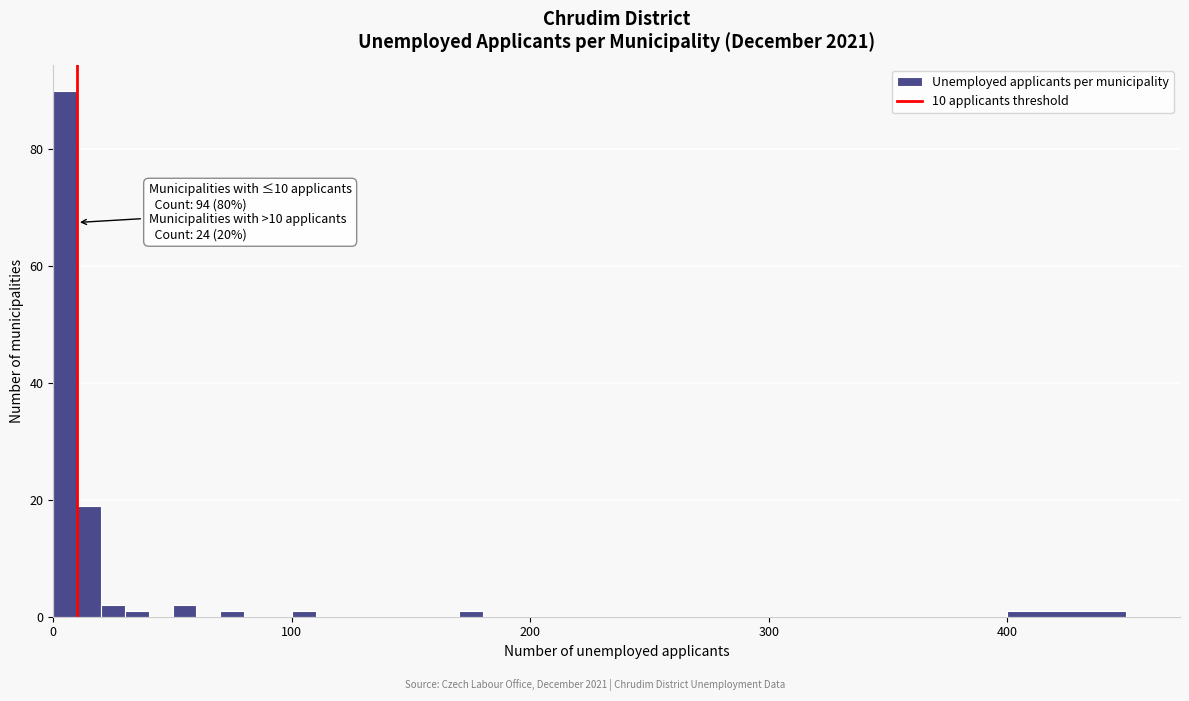

Around what value on the x-axis is the tallest bar? Give the approximate position of its centre, as read against the axis.

10